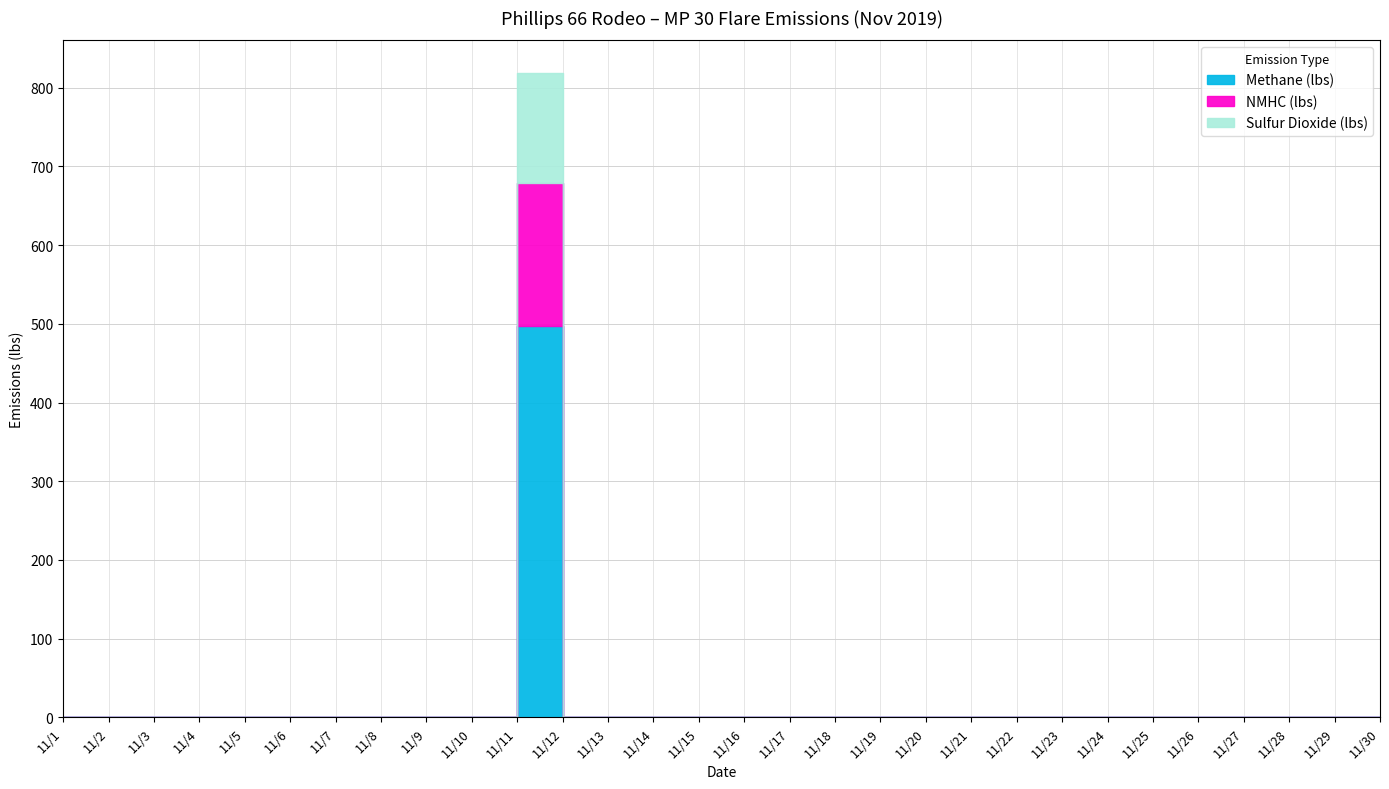

True or false: NMHC (lbs) and Sulfur Dioxide (lbs) cross at least once.

False